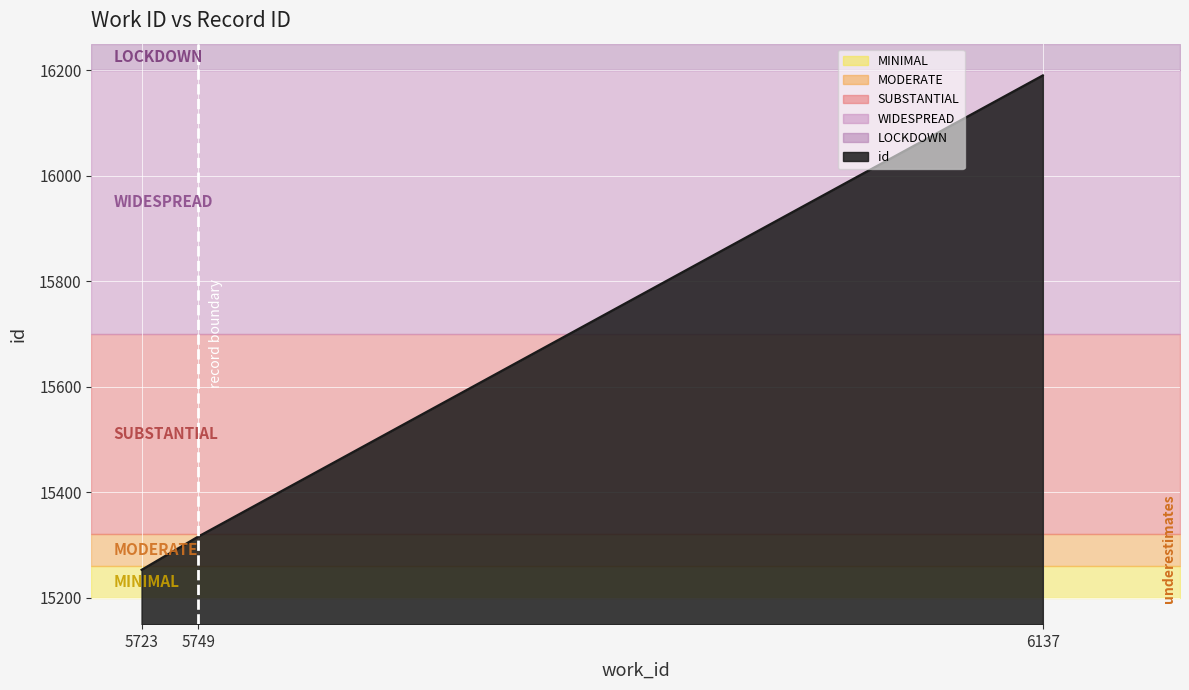

Reading left to right, extract all data points from this chart.

5723=15253	5749=15316	6137=16190